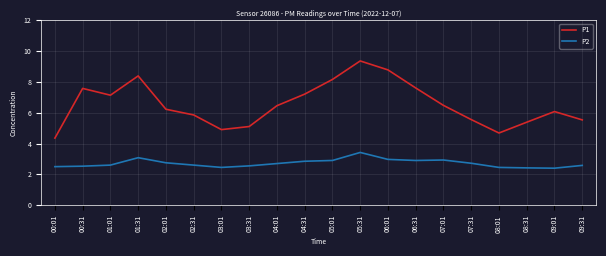

In P1, how many points are higher than both neighbors (excluding endpoints)?

4